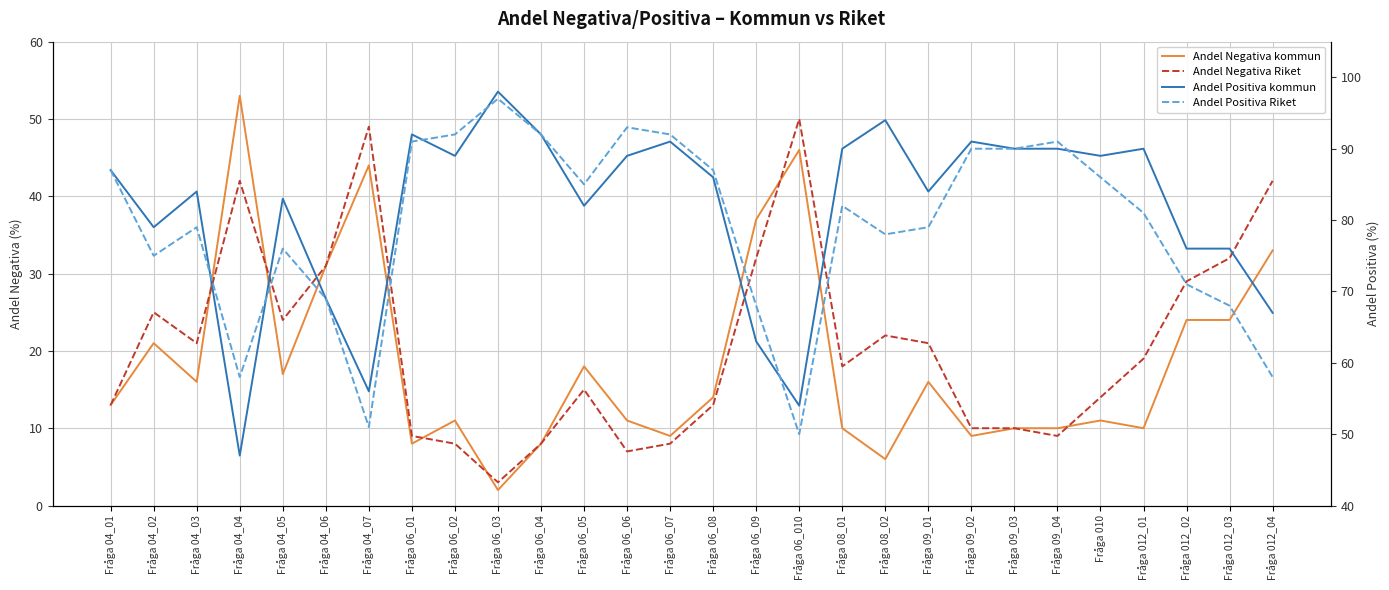

True or false: Andel Negativa kommun and Andel Positiva Riket cross at least once.

False